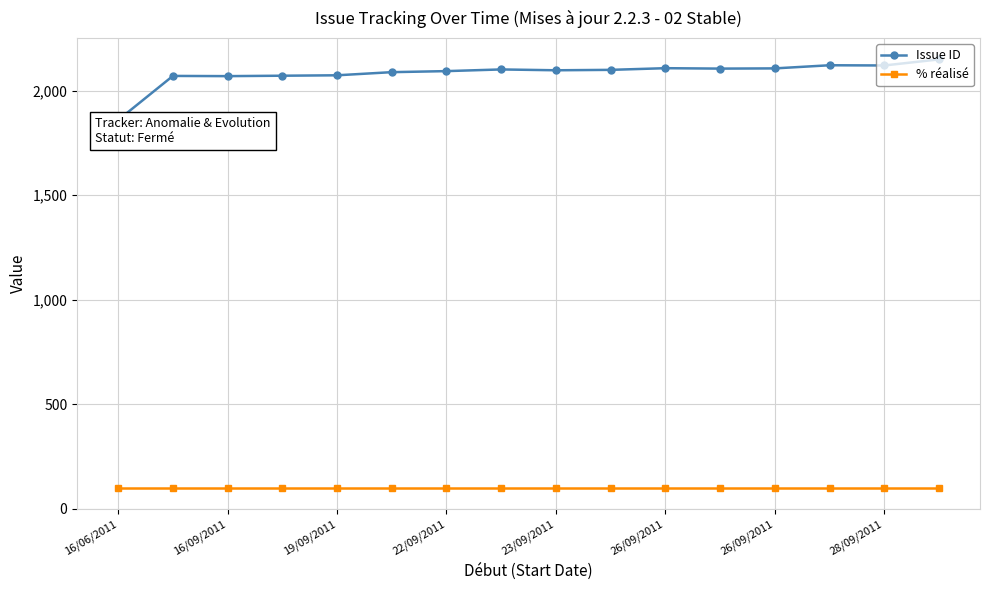

Which series changed the most between 22/09/2011 and 14?

Issue ID